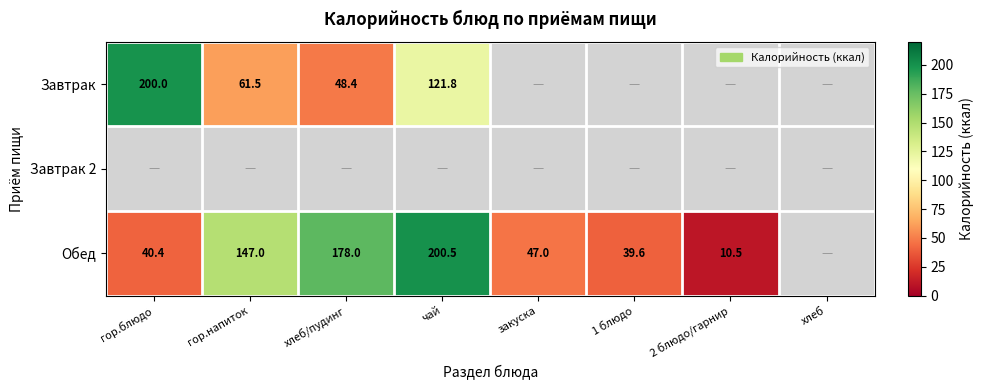

The value of Обед at гор.напиток is 147.0. True or false?

True